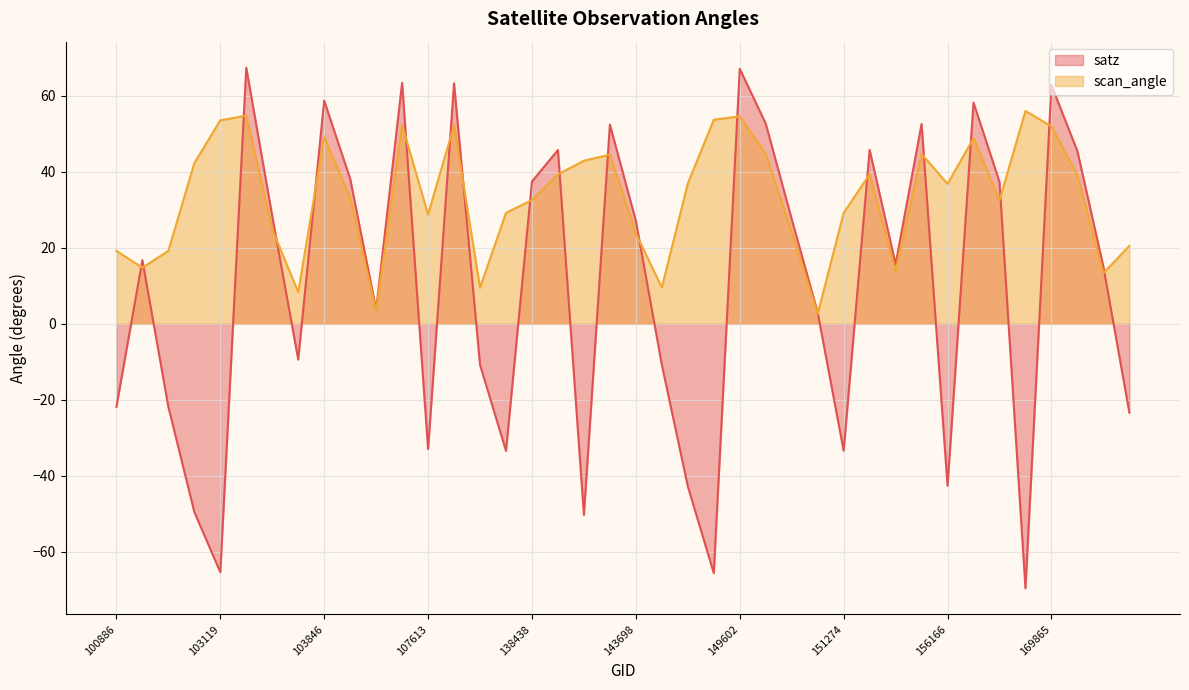

How many values in the scan_angle series are below 36?

20